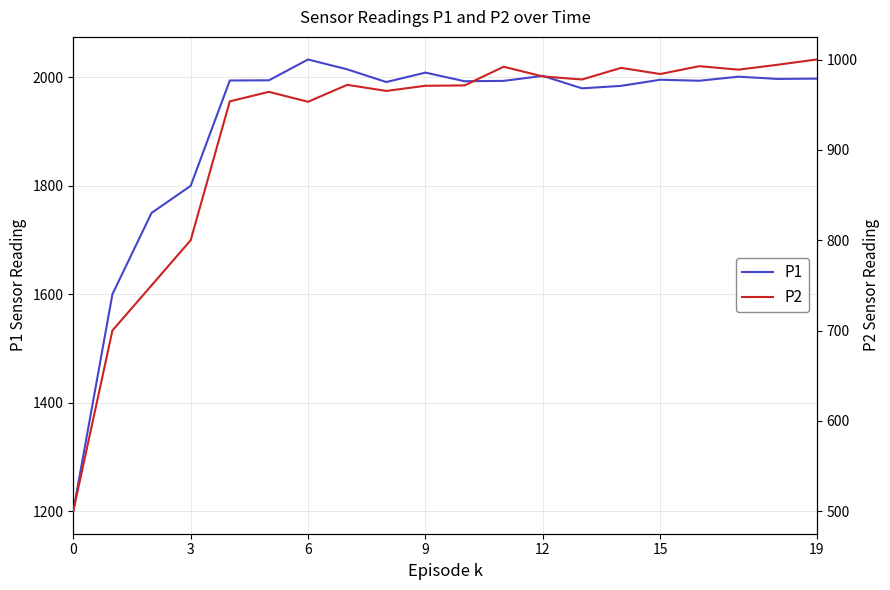

What is the minimum value for P1?

1200.0